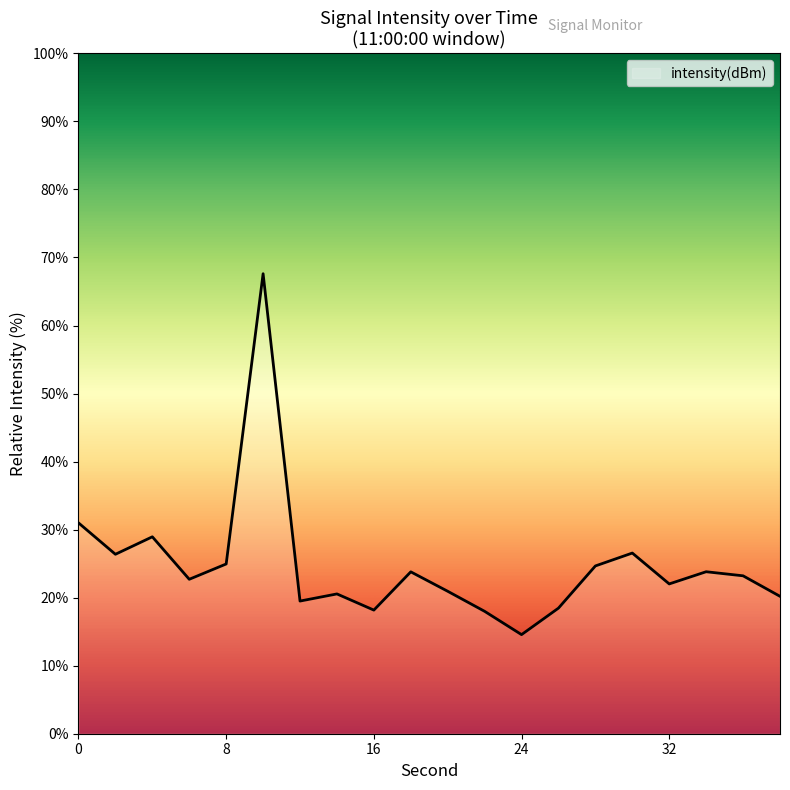

What is the maximum value shown in the chart?

67.6